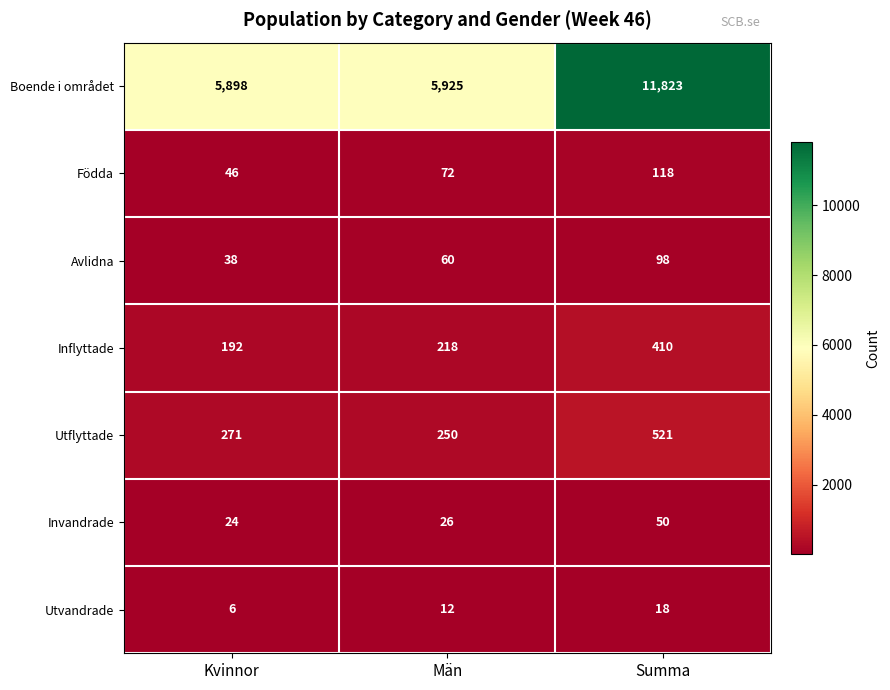

At which category does the chart reach its minimum across all series?

Kvinnor